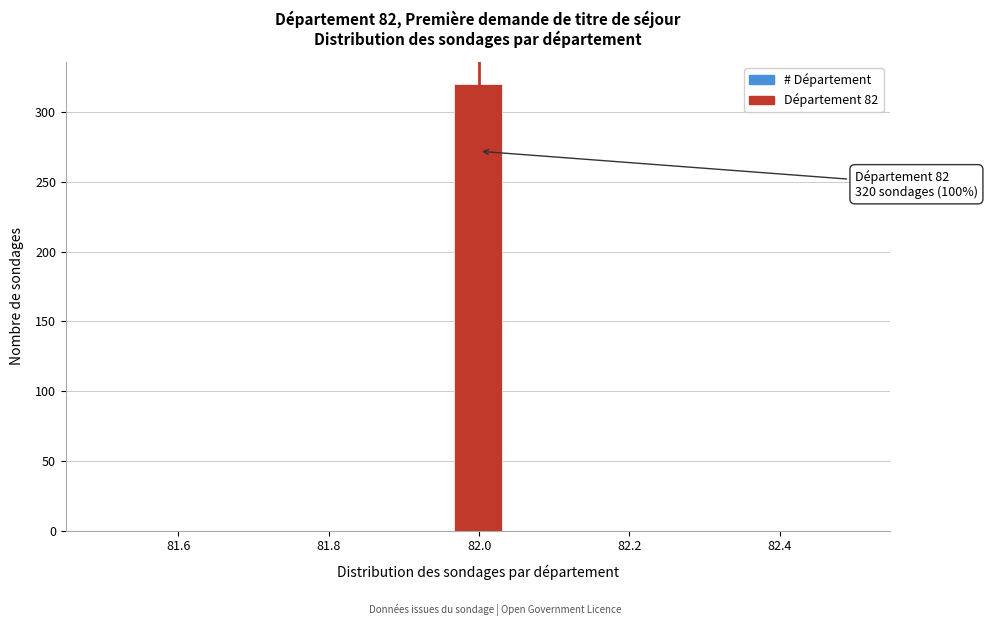

Around what value on the x-axis is the tallest bar? Give the approximate position of its centre, as read against the axis.

82.00